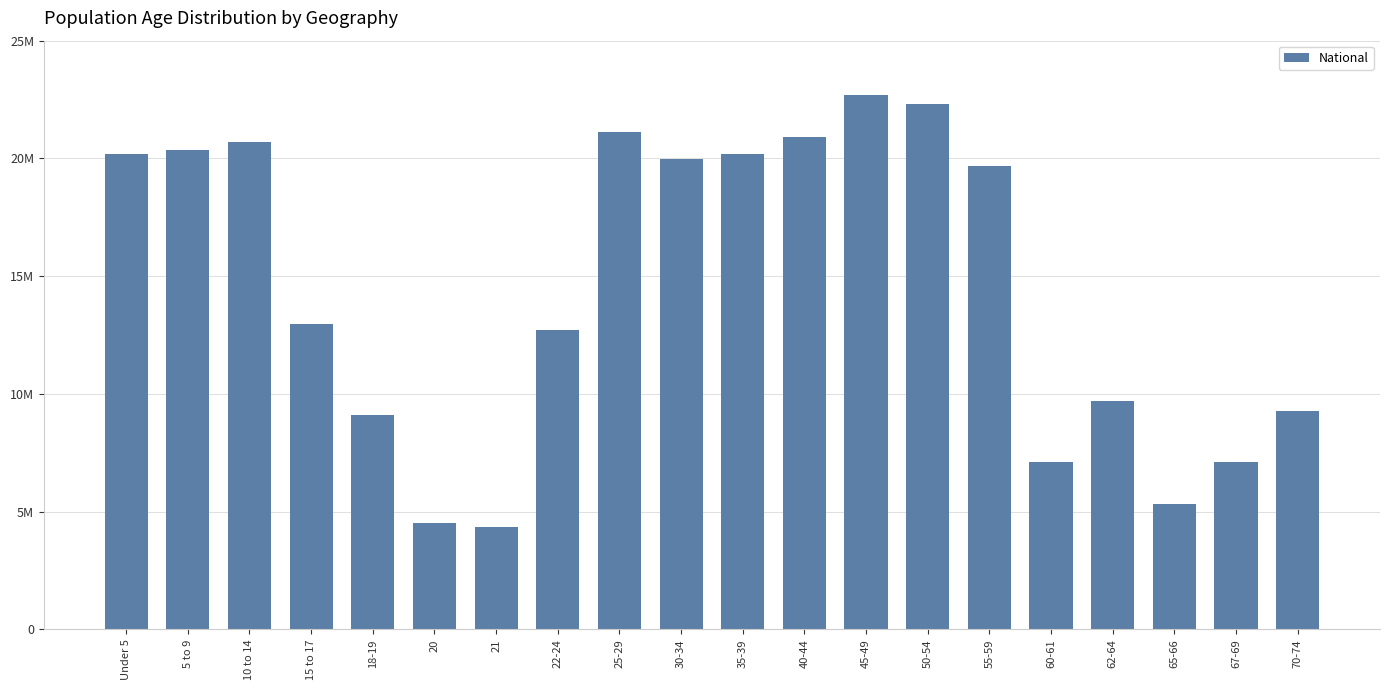

What is the change in value from 21 to 67-69?

+2761067